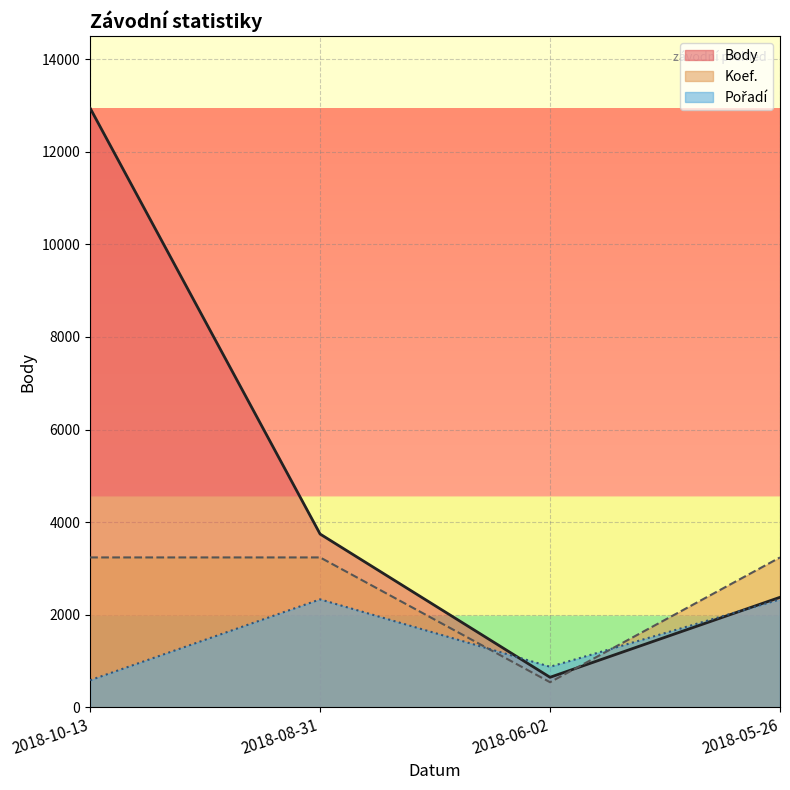

What is the difference between the Body values at 2018-08-31 and 2018-10-13?

9203.0